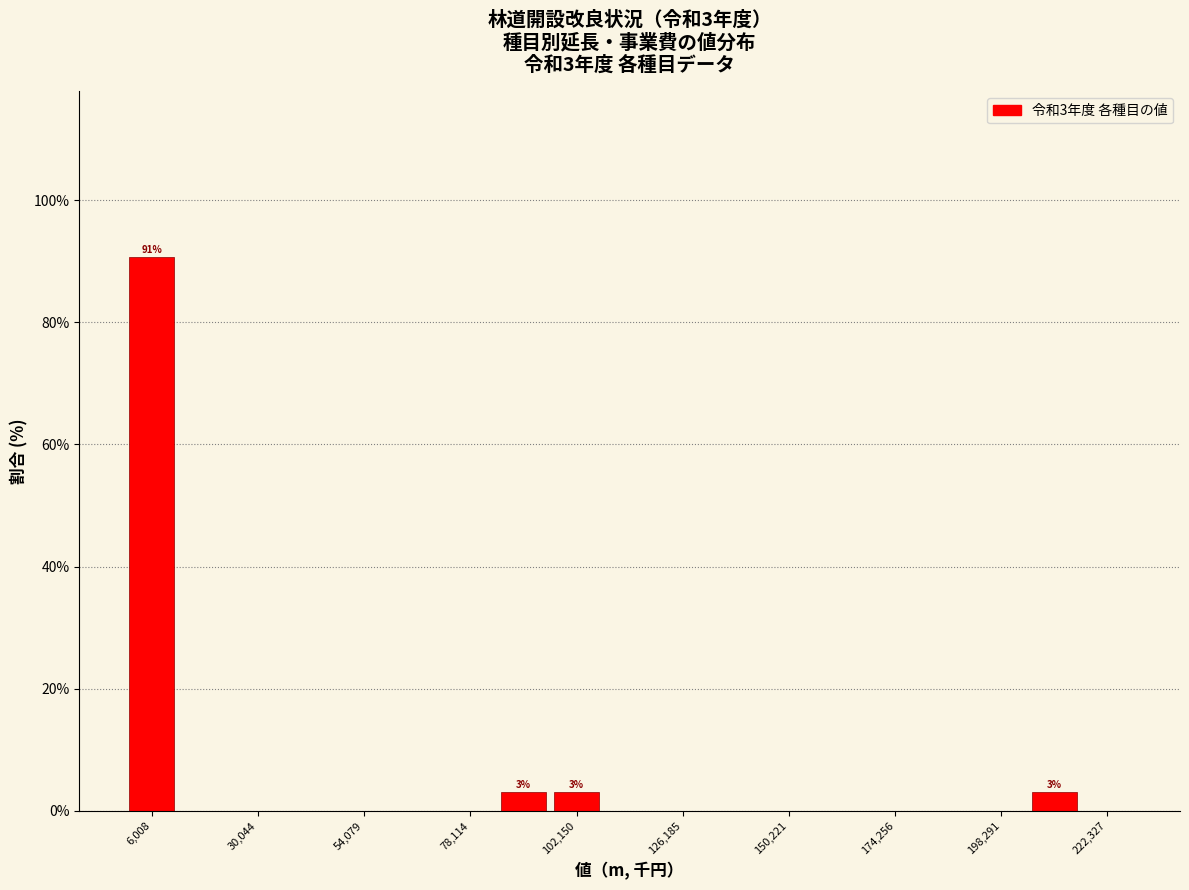

Around what value on the x-axis is the tallest bar? Give the approximate position of its centre, as read against the axis.

5000